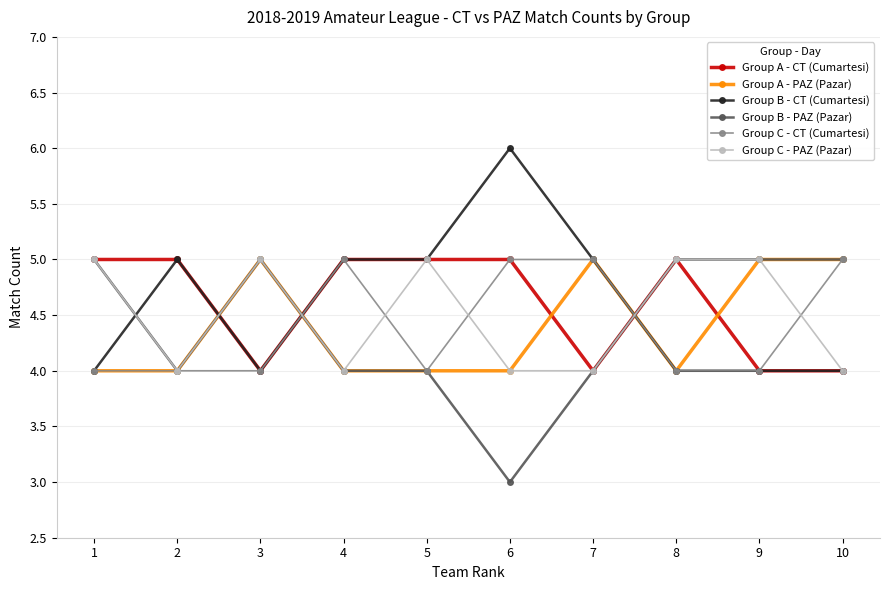

Does the chart have visible grid lines?

Yes